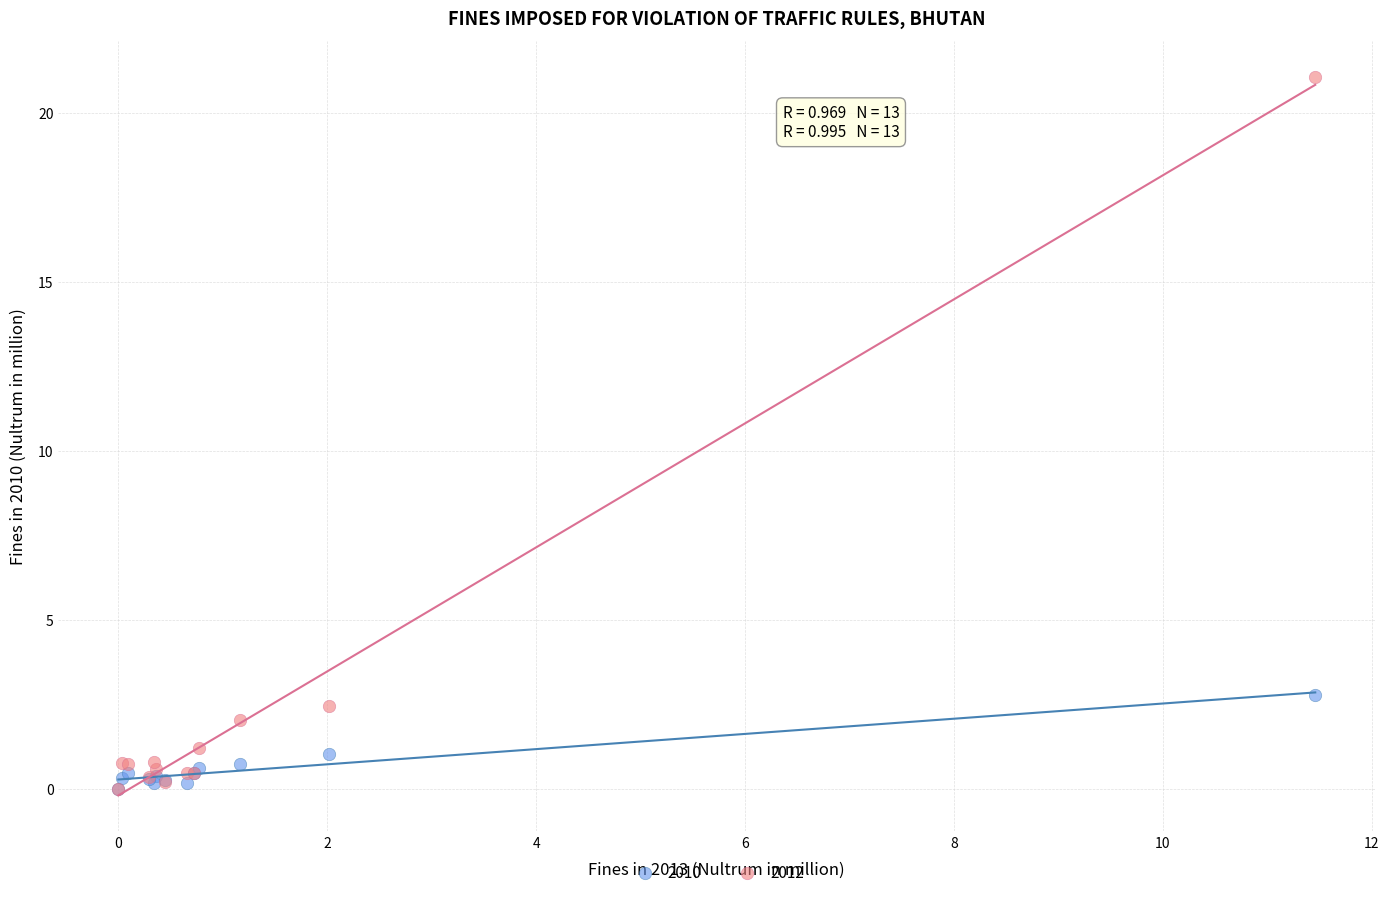

What are all the series names shown in the legend?

2010, 2012